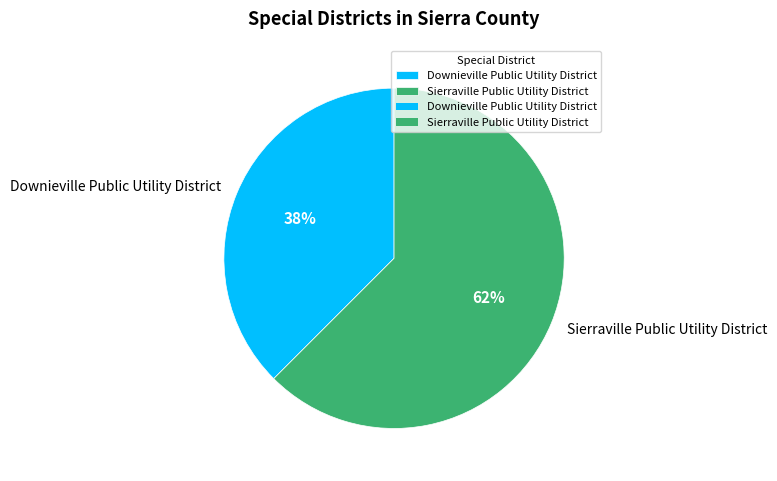

Rank the categories by value from lowest to highest.

Downieville Public Utility District, Sierraville Public Utility District